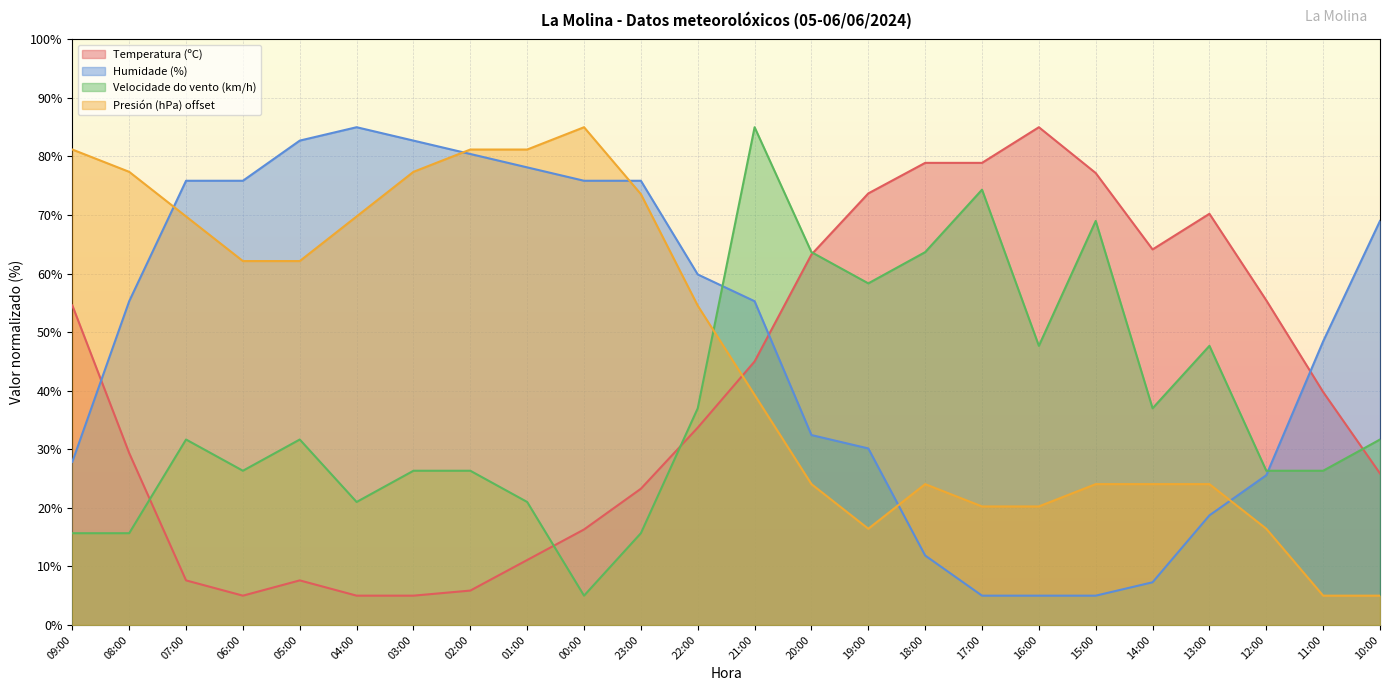

Which has a higher value, 09:00 or 22:00?

09:00